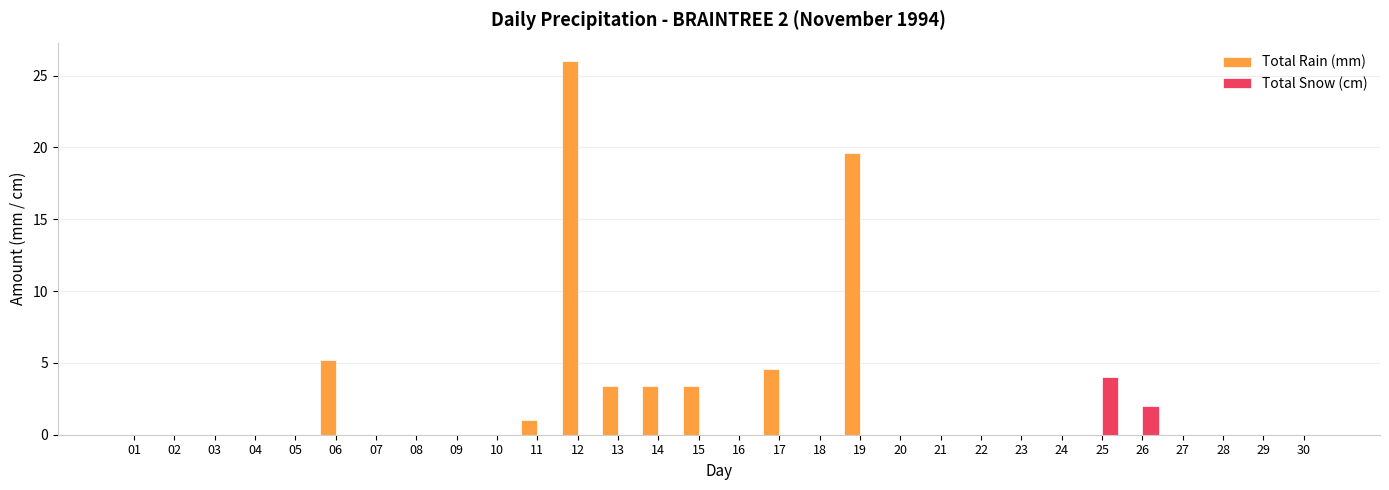

Does the chart contain stacked bars?

No